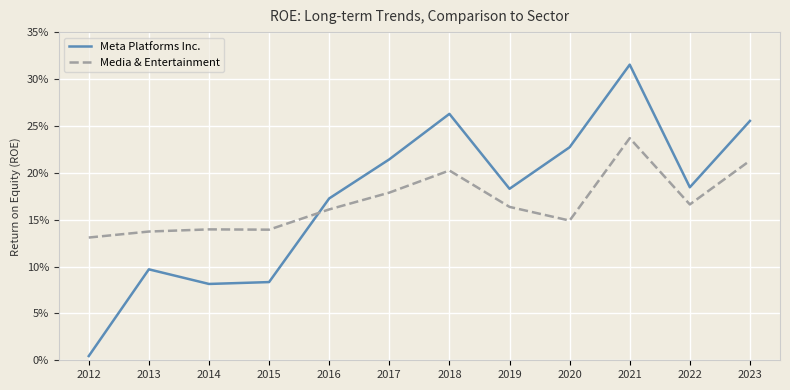

Where is the first local maximum for Meta Platforms Inc.?

2013